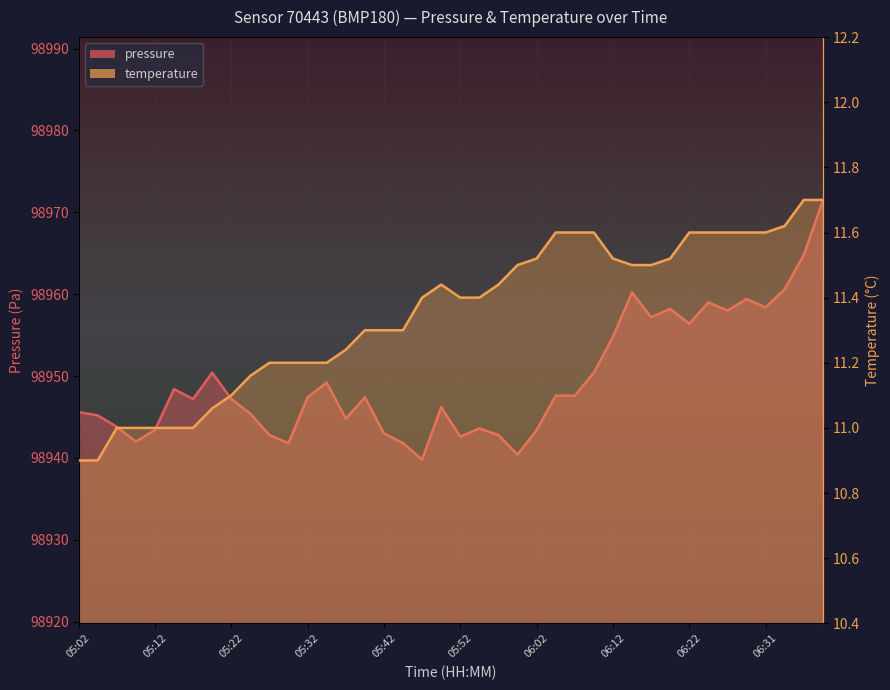

The temperature series shows 5.6 at 05:14. True or false?

False